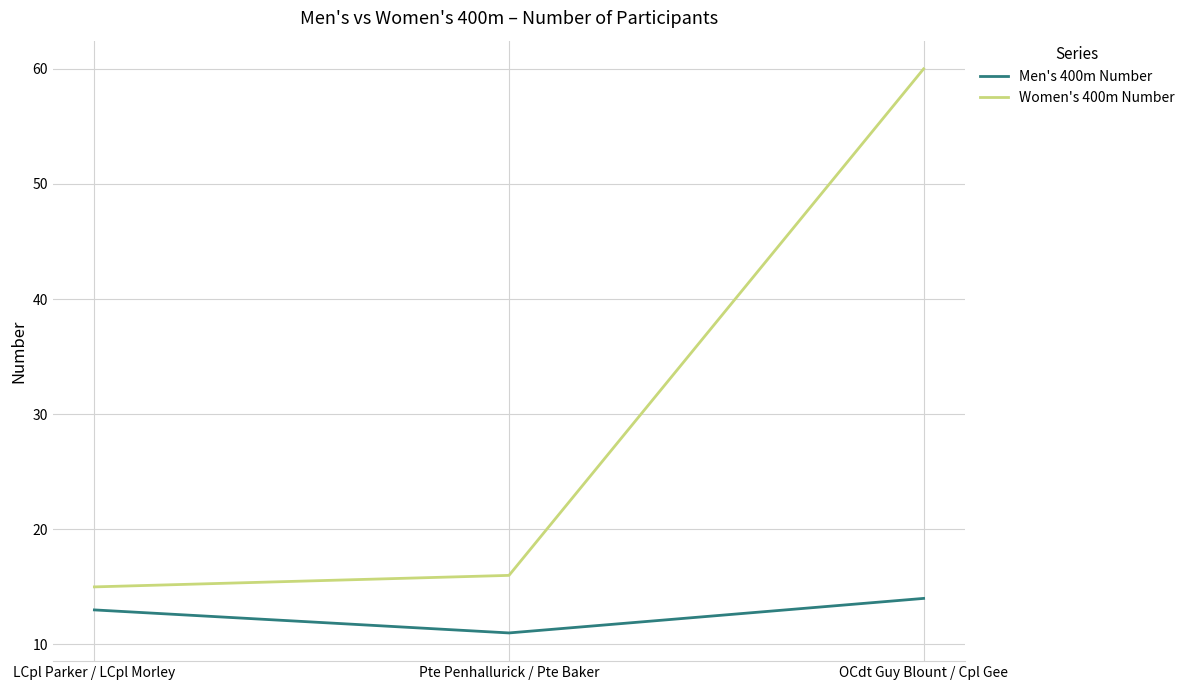

Count the Men's 400m Number values in the range 11 to 14.

3